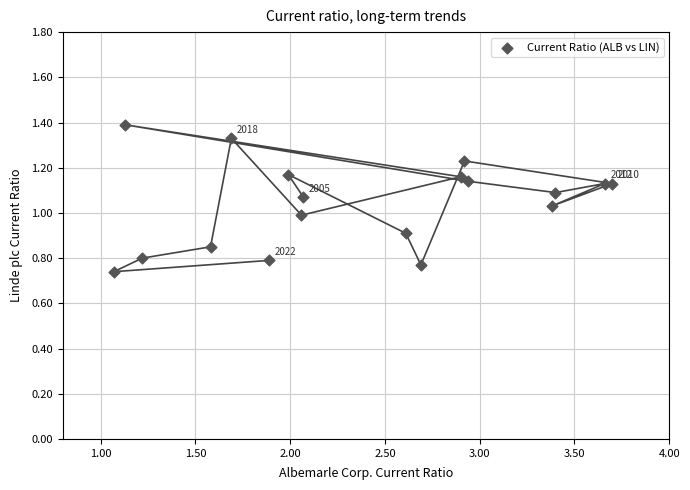

What is the range of X values (max minus min)?

2.6